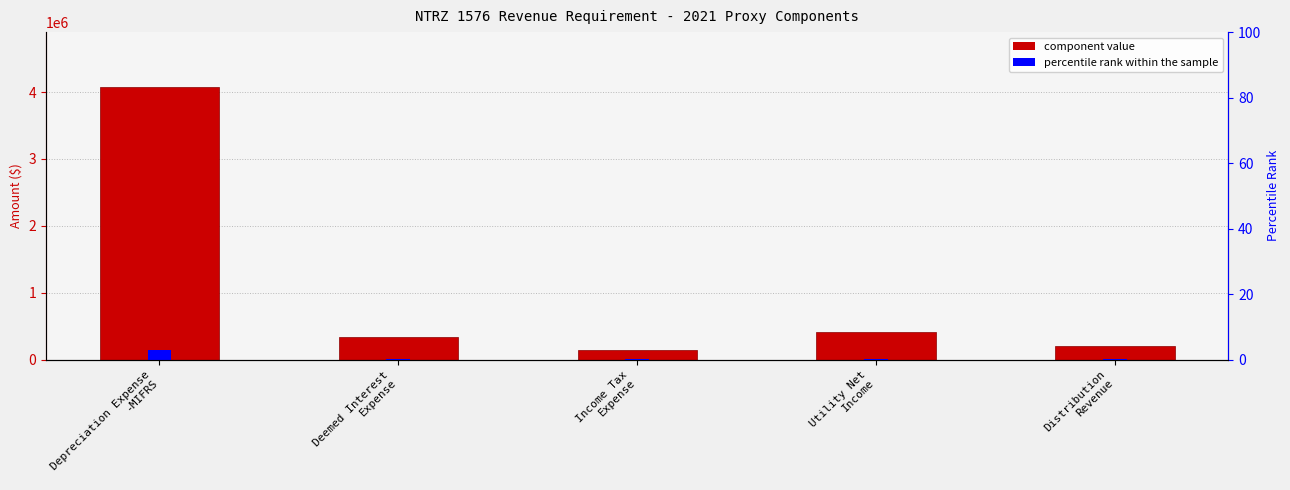

Between Deemed Interest
Expense and Income Tax
Expense, which series saw the biggest shift?

Revenue Requirement Components